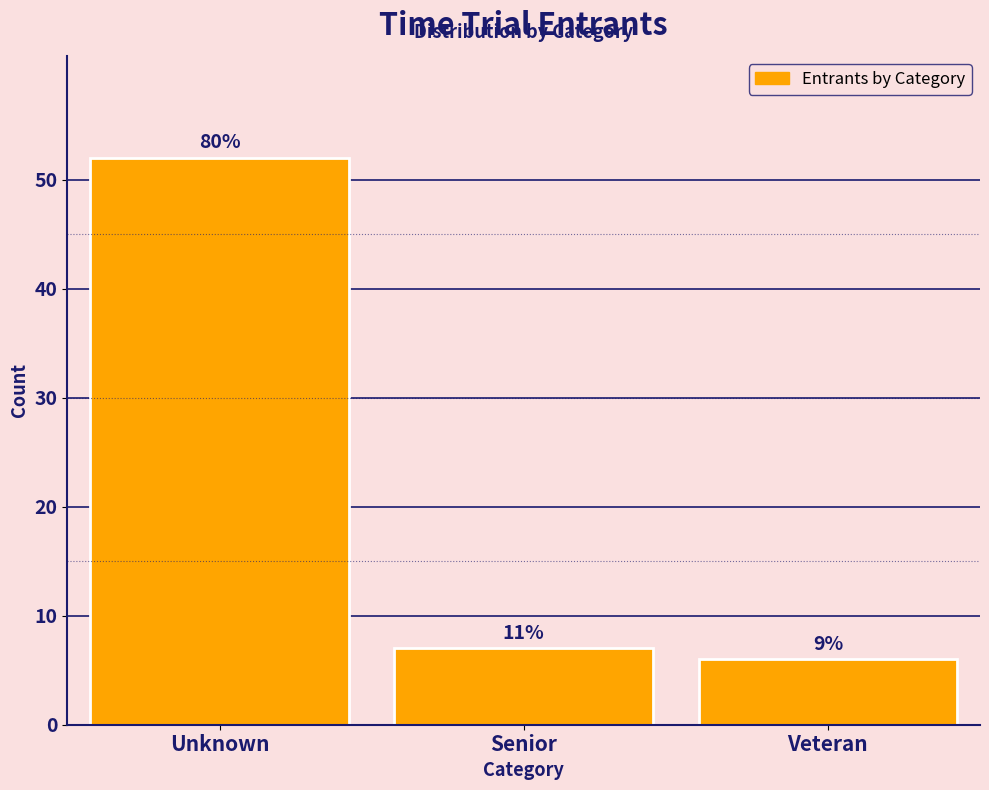

Are the bars horizontal?

No